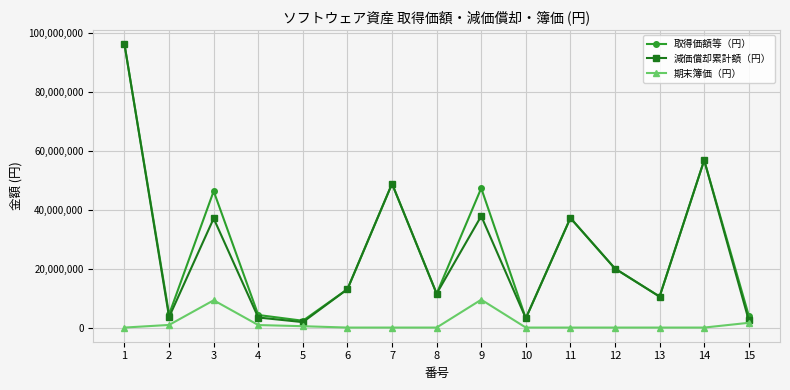

True or false: 期末簿価（円） and 取得価額等（円） cross at least once.

False